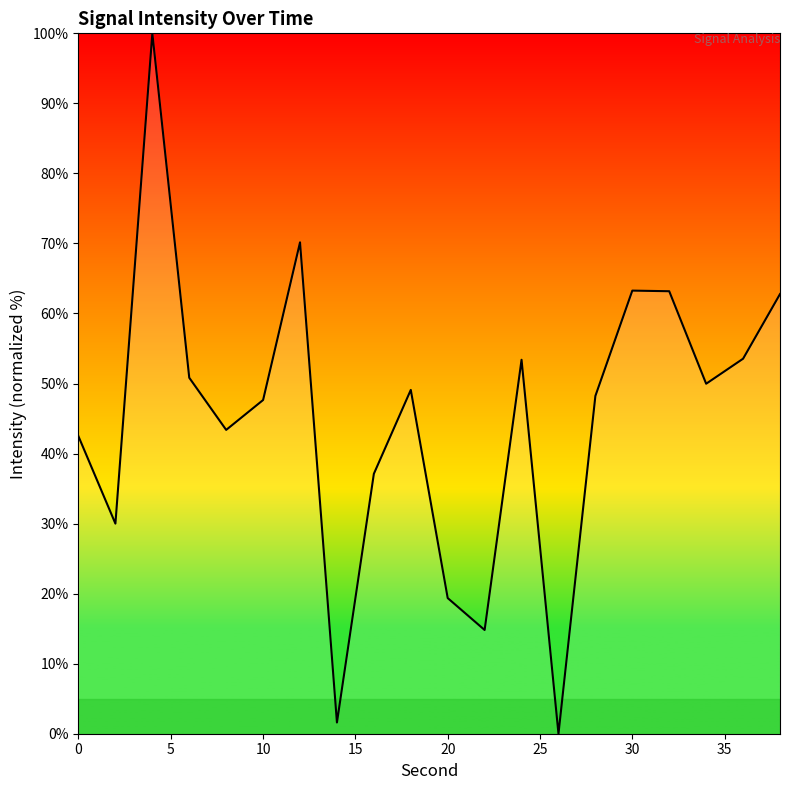

What is the difference between the maximum and minimum values?

100.0